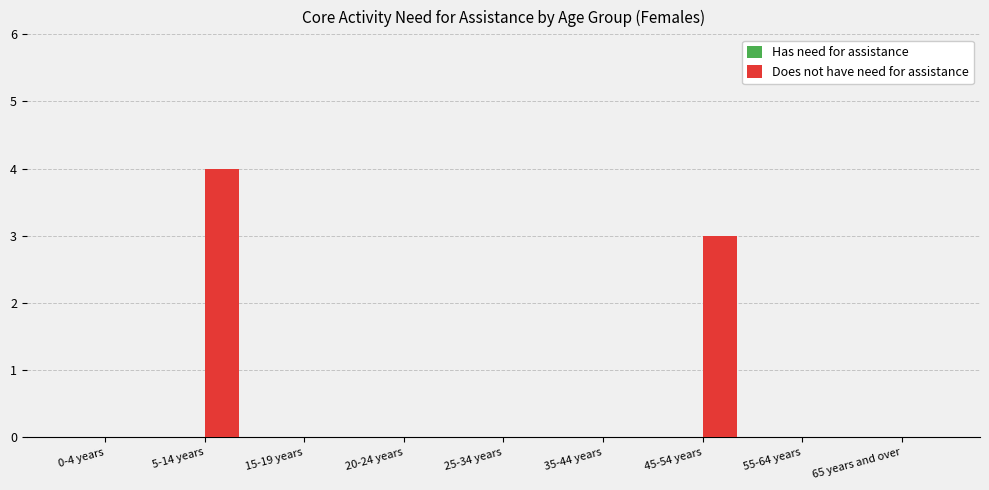

What is the change in value from 5-14 years to 35-44 years?

-4